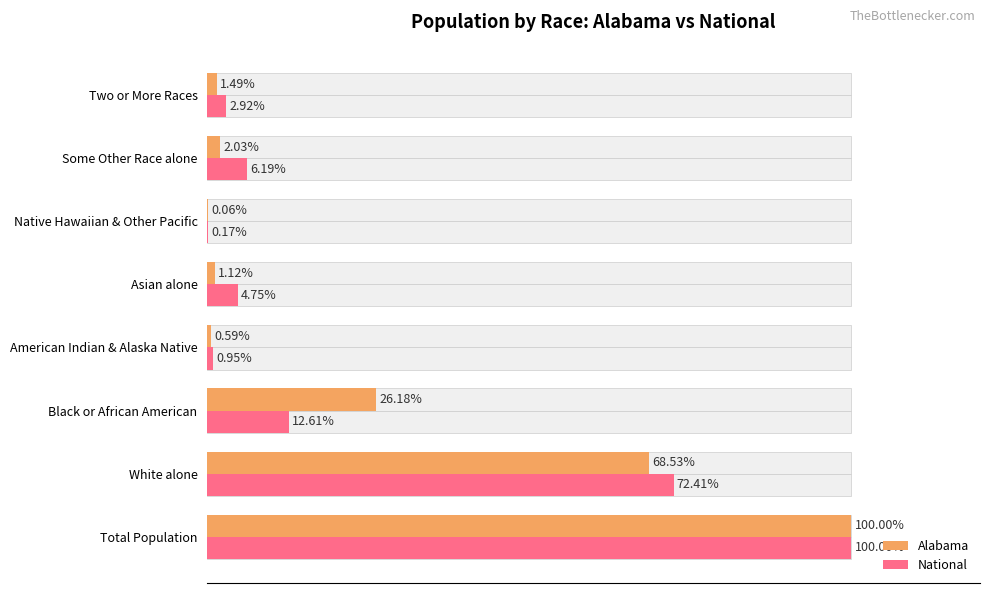

Reading left to right, transcribe all the data shown in this chart.

Alabama: 100.0	68.5	26.2	0.6	1.1	0.1	2.0	1.5
National: 100.0	72.4	12.6	0.9	4.8	0.2	6.2	2.9